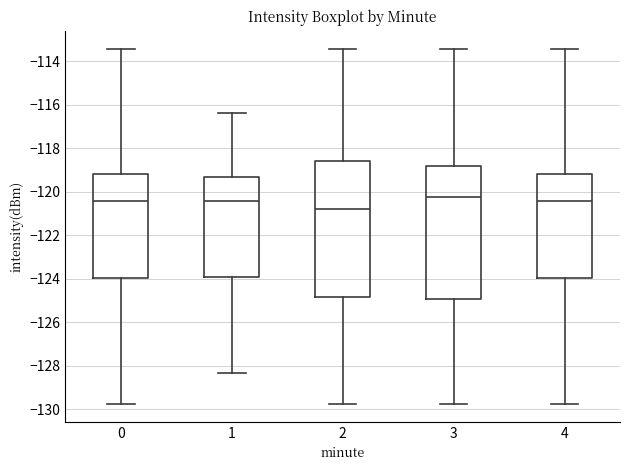

Reading left to right, transcribe this box plot: for each box, give where its median line is, the range the box spans, and where its two whiskers end, as read against the y-axis. The values are not printed on the chart, so give them approximately, as read against the axis.

0: median -120.4, box -124.0 to -119.2, whiskers -129.8 to -113.4
1: median -120.4, box -123.8 to -119.4, whiskers -128.4 to -116.4
2: median -120.8, box -124.8 to -118.6, whiskers -129.8 to -113.4
3: median -120.2, box -125.0 to -118.8, whiskers -129.8 to -113.4
4: median -120.4, box -124.0 to -119.2, whiskers -129.8 to -113.4